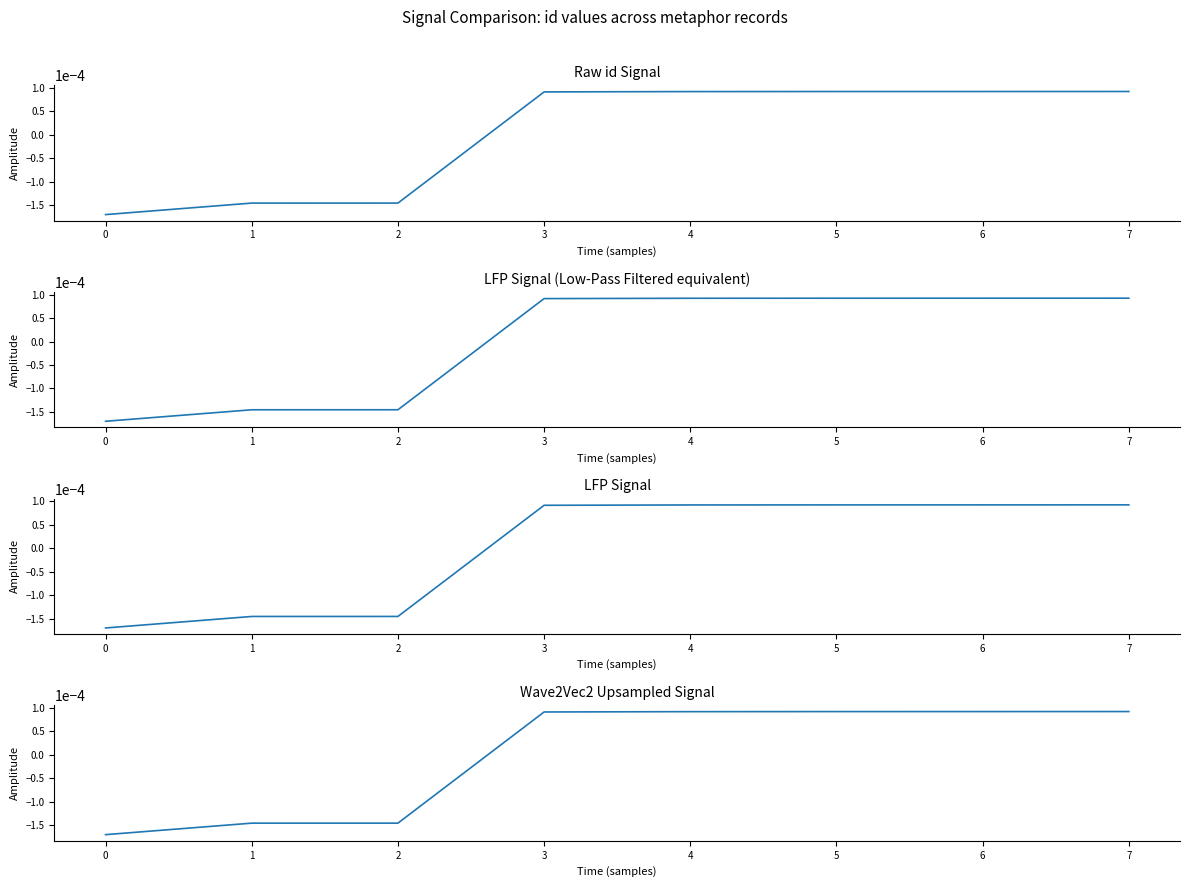

True or false: the data shows 0.0 at 4.

False